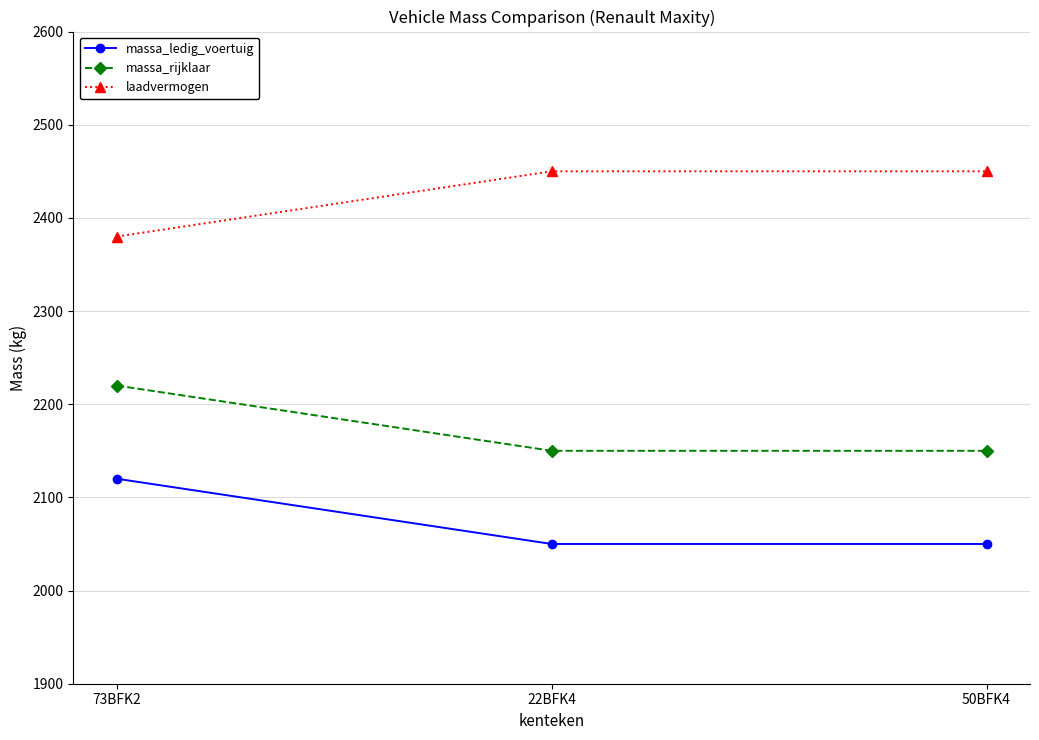

List the series in order of their overall mean, highest first.

laadvermogen, massa_rijklaar, massa_ledig_voertuig